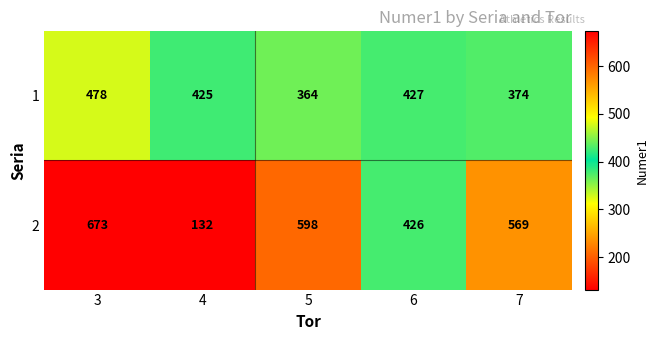

Reading right to left, transcribe all the data shown in this chart.

1: 374	427	364	425	478
2: 569	426	598	132	673